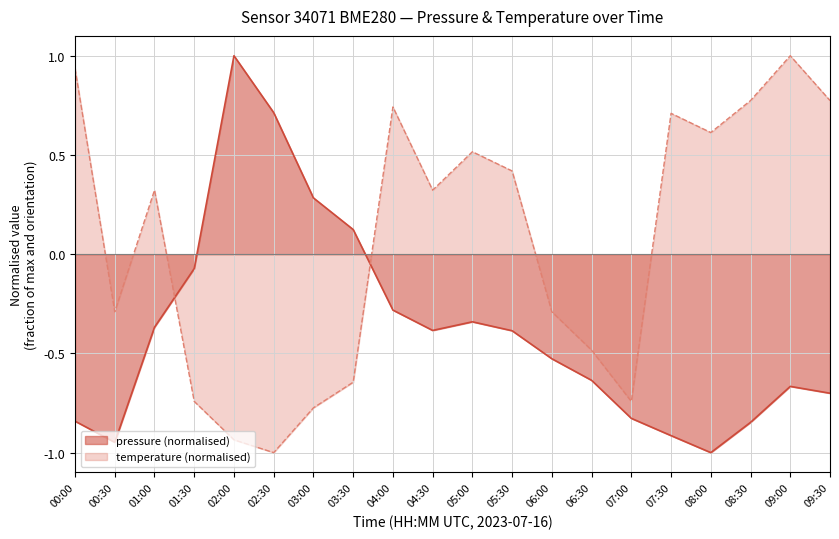

Is it true that pressure equals 0.1 at 03:30?

False